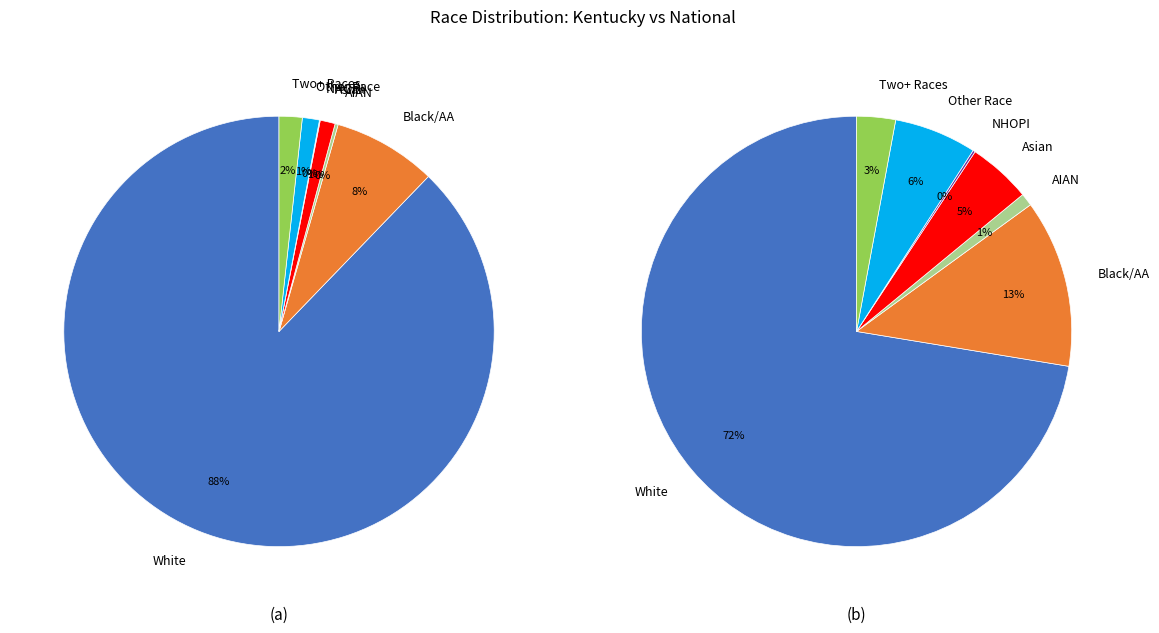

Is it true that Some Other Race alone is 14% of the pie?

False